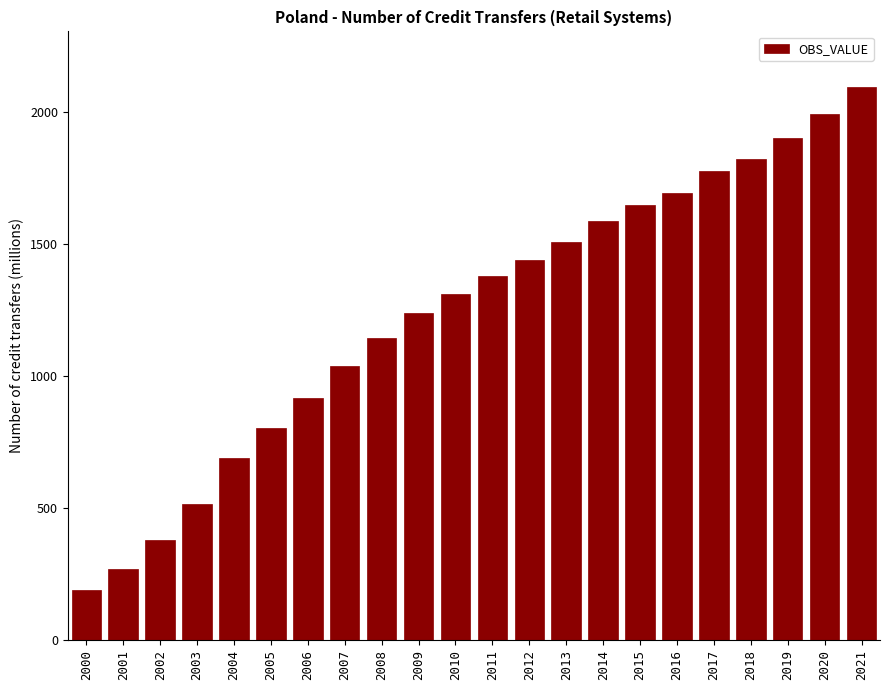

Reading left to right, list all the values displayed in this chart.

189.1	269.5	381.5	515.3	691.7	804.6	917.6	1037.7	1144.1	1237.6	1309.8	1381.1	1441.4	1507.1	1586.4	1647.0	1694.0	1776.8	1823.0	1902.8	1994.2	2095.9